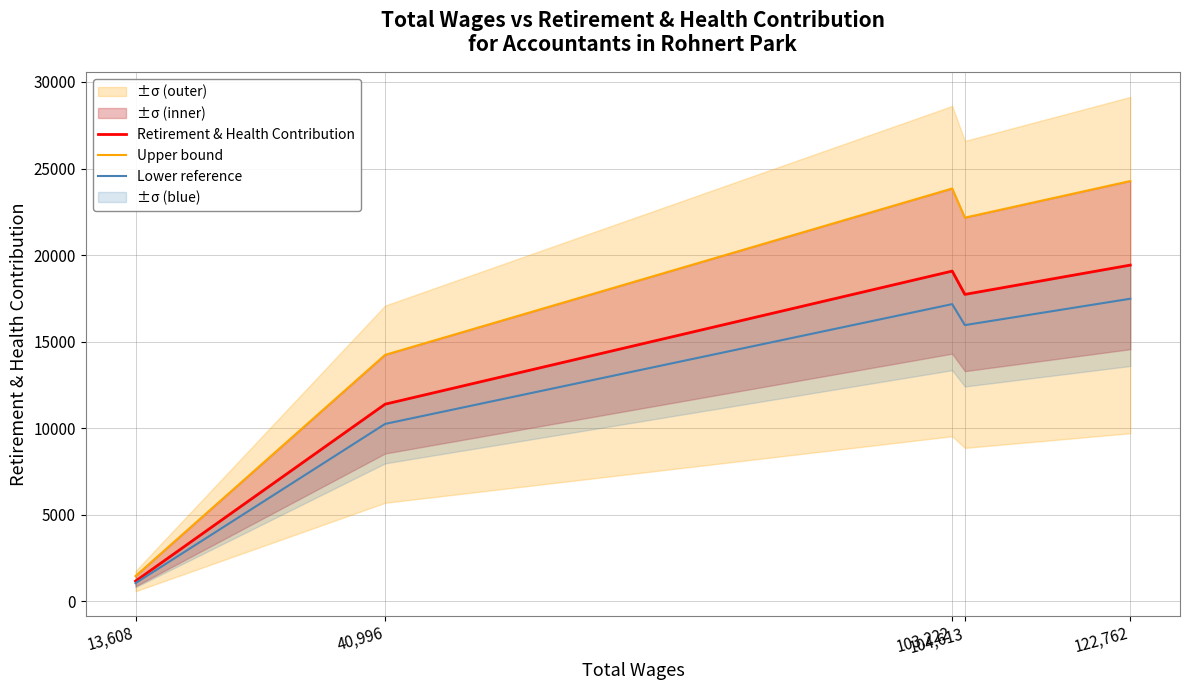

Count the number of categories in the chart.

5